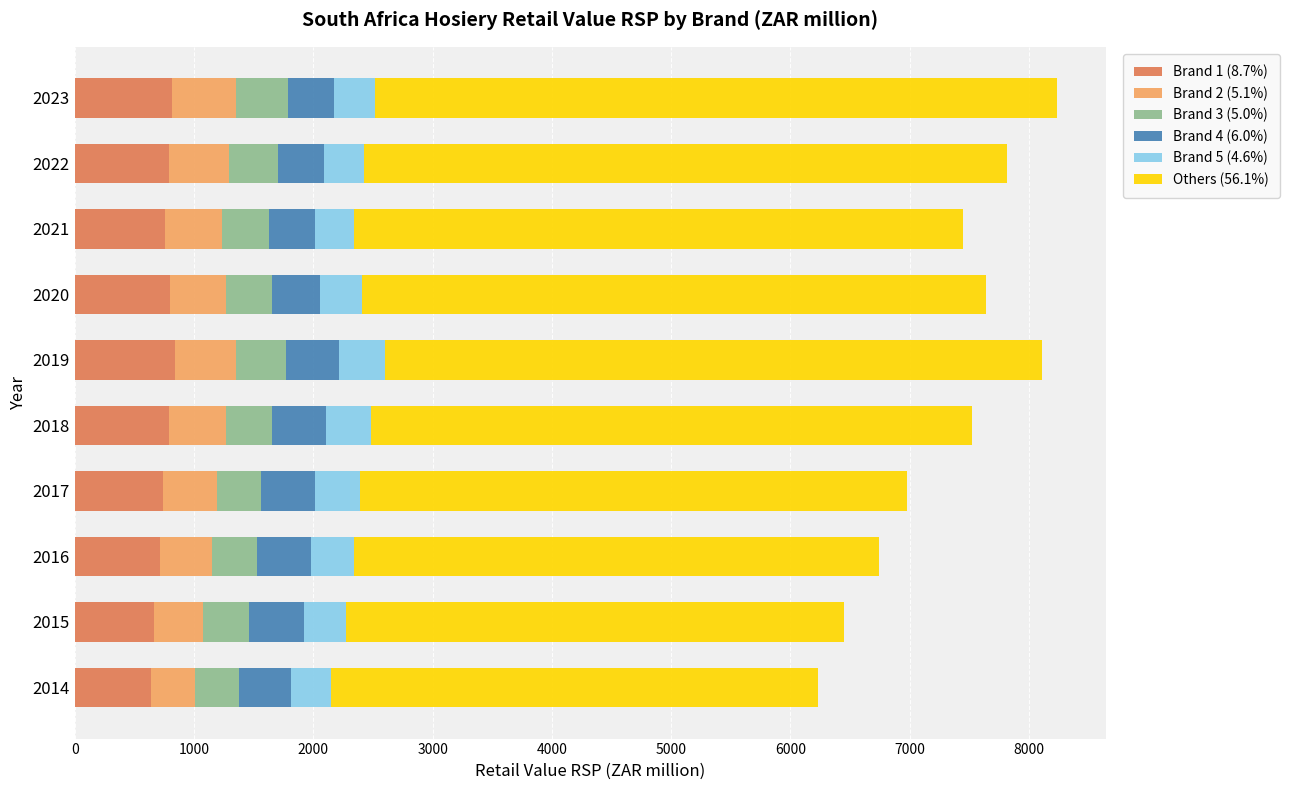

What is the total value across all series at 2015?

6451.4